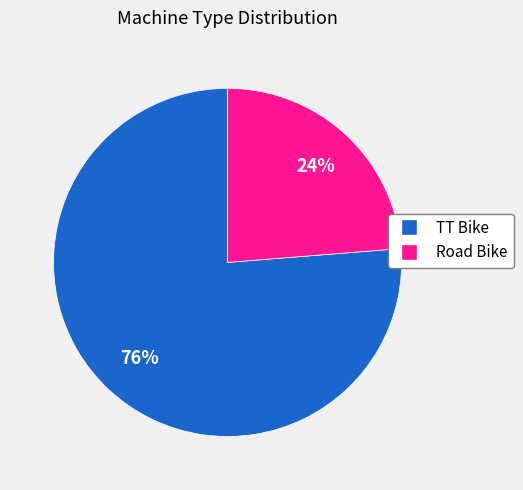

Is the sum of Road Bike and TT Bike greater than half?

Yes